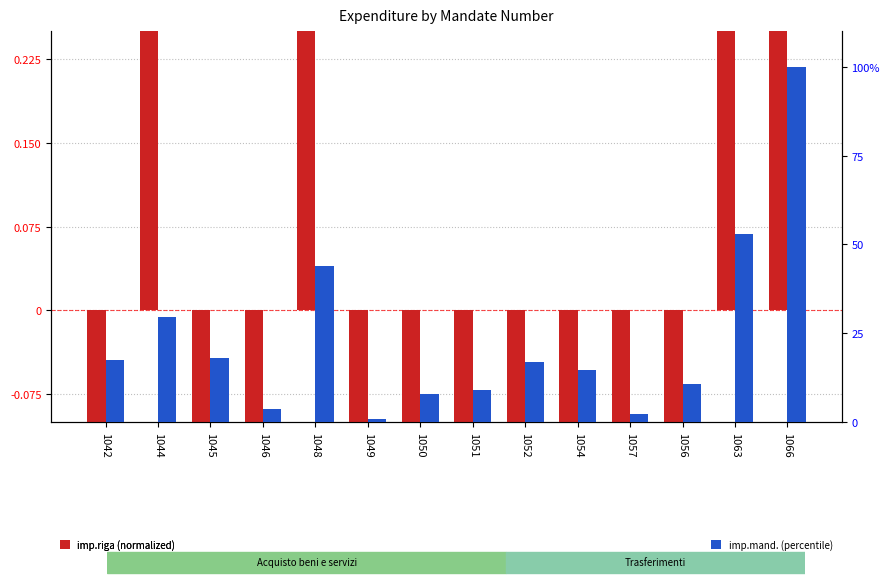

Does the chart contain stacked bars?

No